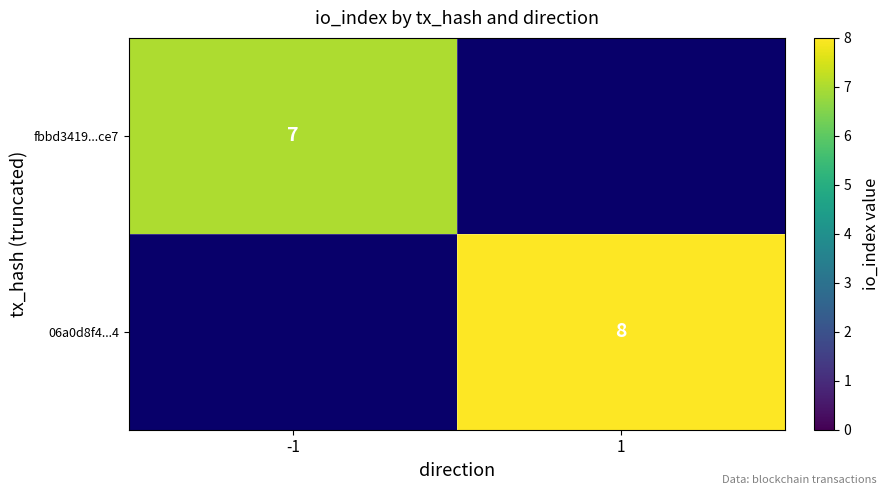

How many distinct data groups are displayed?

2